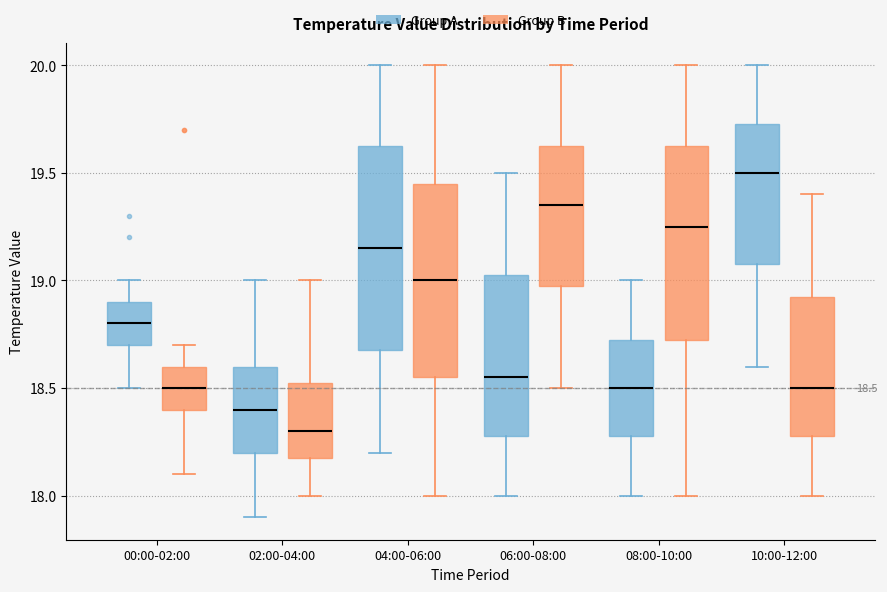

Comparing the boxes themselves (not the whiskers), which one is the tallest?

04:00-06:00 (Group A)